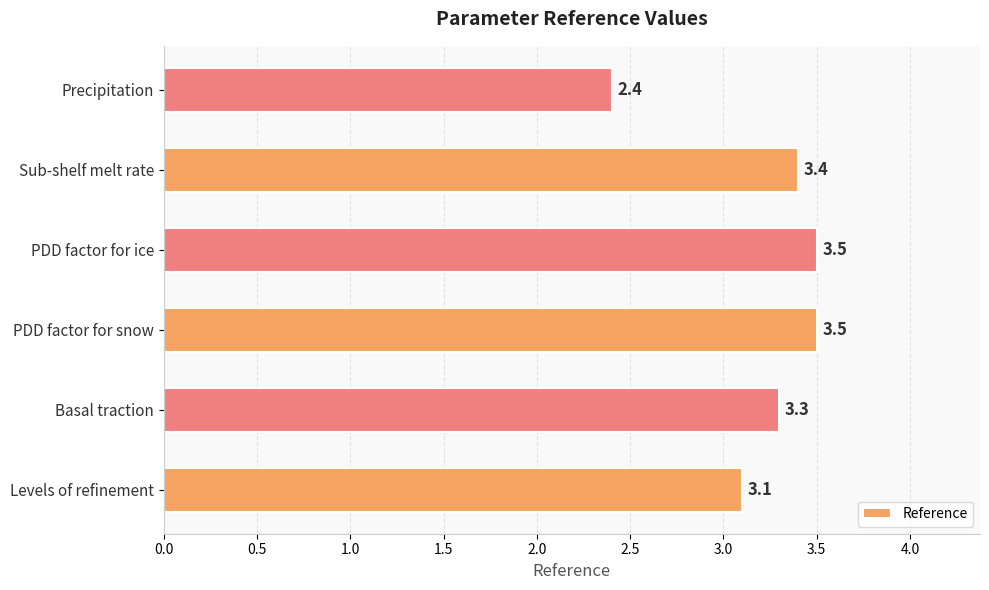

True or false: the data shows 3.5 at PDD factor for ice.

True